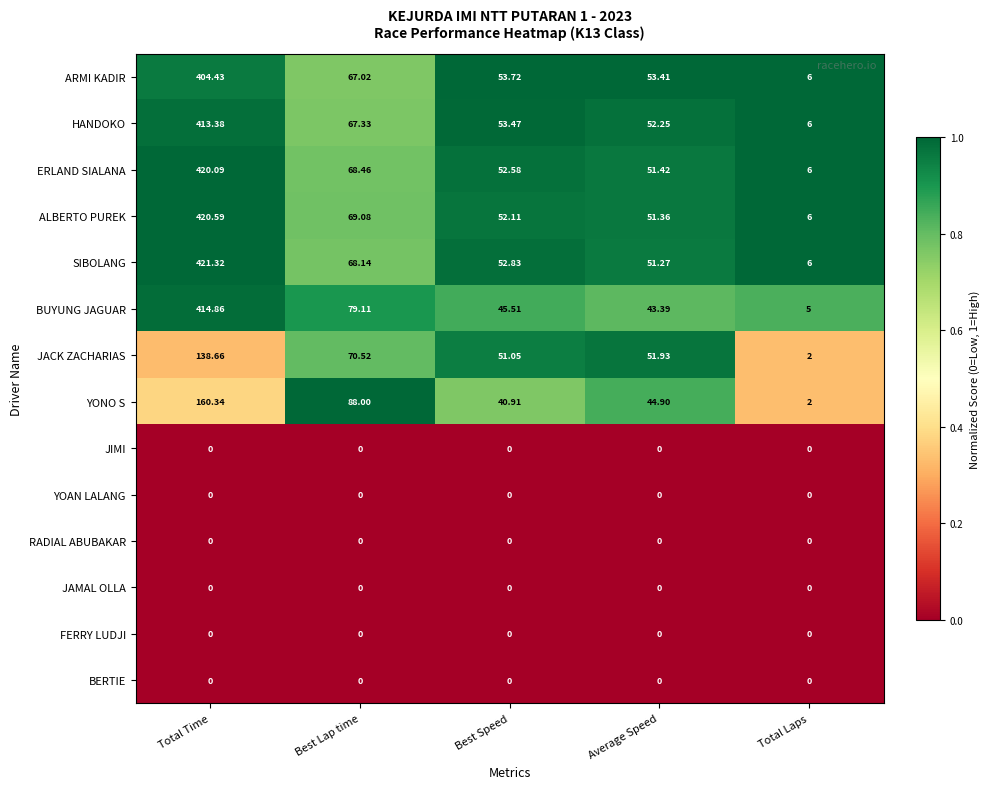

Which series has the largest range (max minus min)?

SIBOLANG